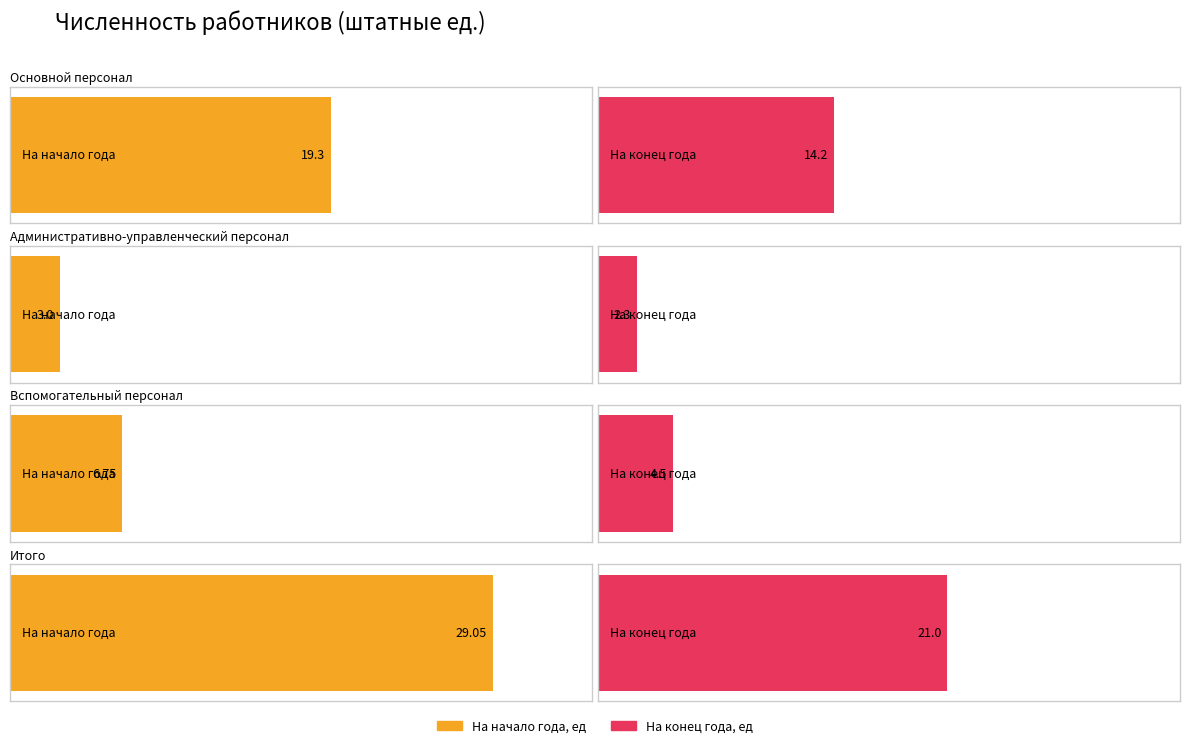

Reading right to left, extract all data points from this chart.

На начало года, ед: Итого=29.1	Вспомогательный персонал=6.8	Административно-управленческий персонал=3.0	Основной персонал=19.3
На конец года, ед: Итого=21.0	Вспомогательный персонал=4.5	Административно-управленческий персонал=2.3	Основной персонал=14.2